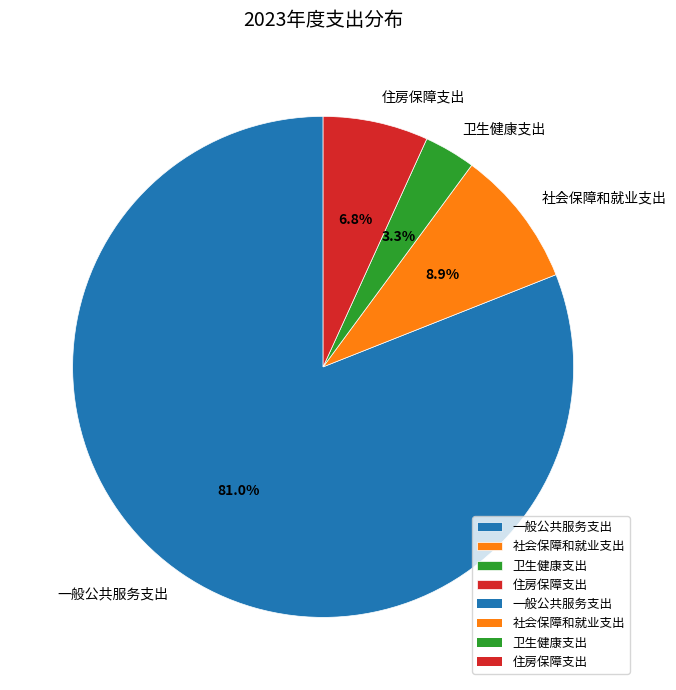

Count the number of slices in the pie.

4